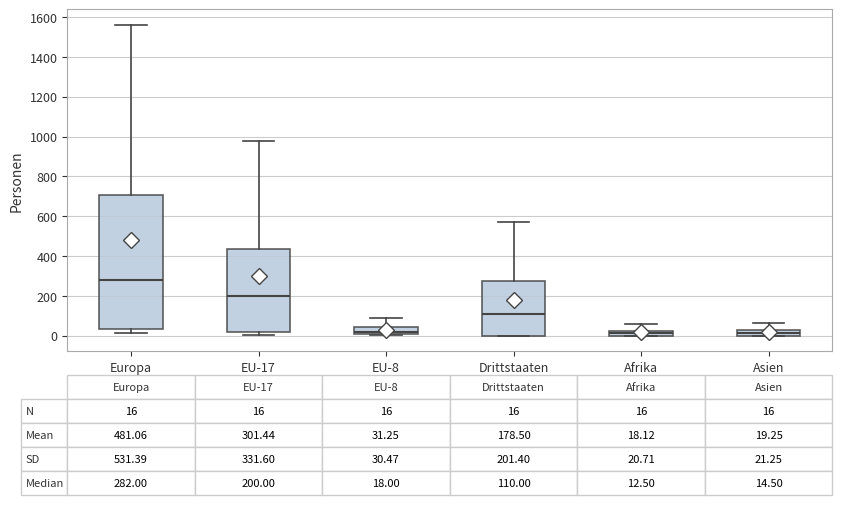

Comparing the boxes themselves (not the whiskers), which one is the tallest?

Europa